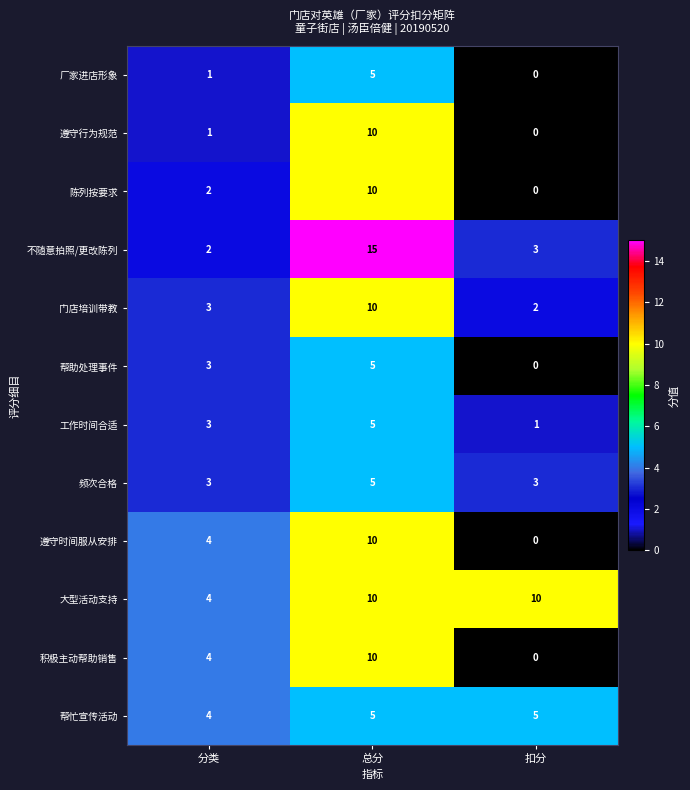

Which series has the widest spread of values?

不随意拍照/更改陈列